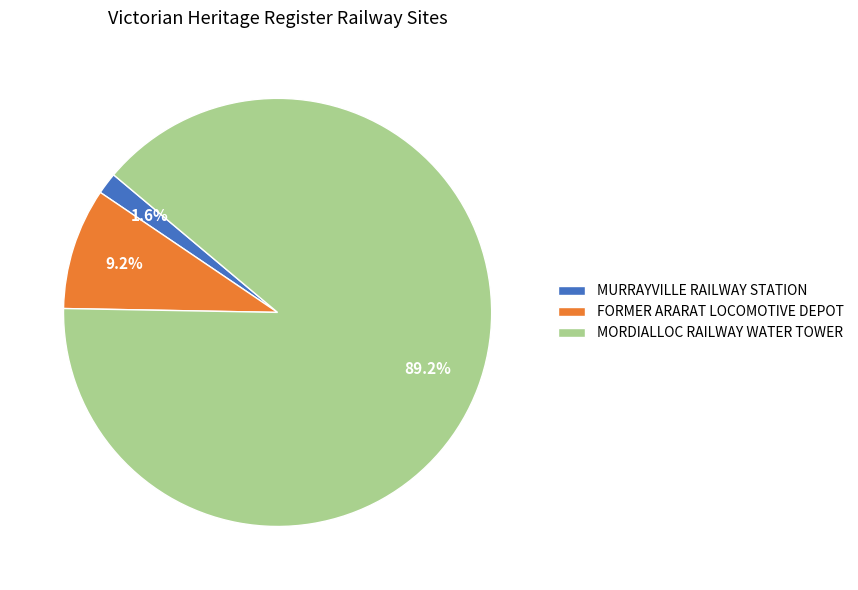

True or false: MURRAYVILLE RAILWAY STATION accounts for 2% of the total.

True